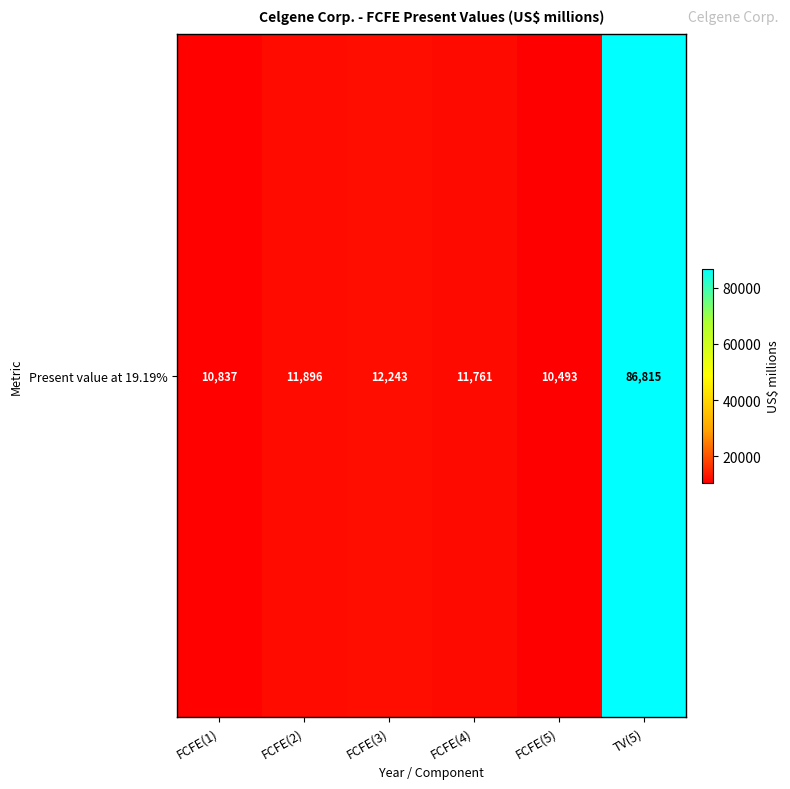

Is it true that the value at TV(5) is 86815?

True